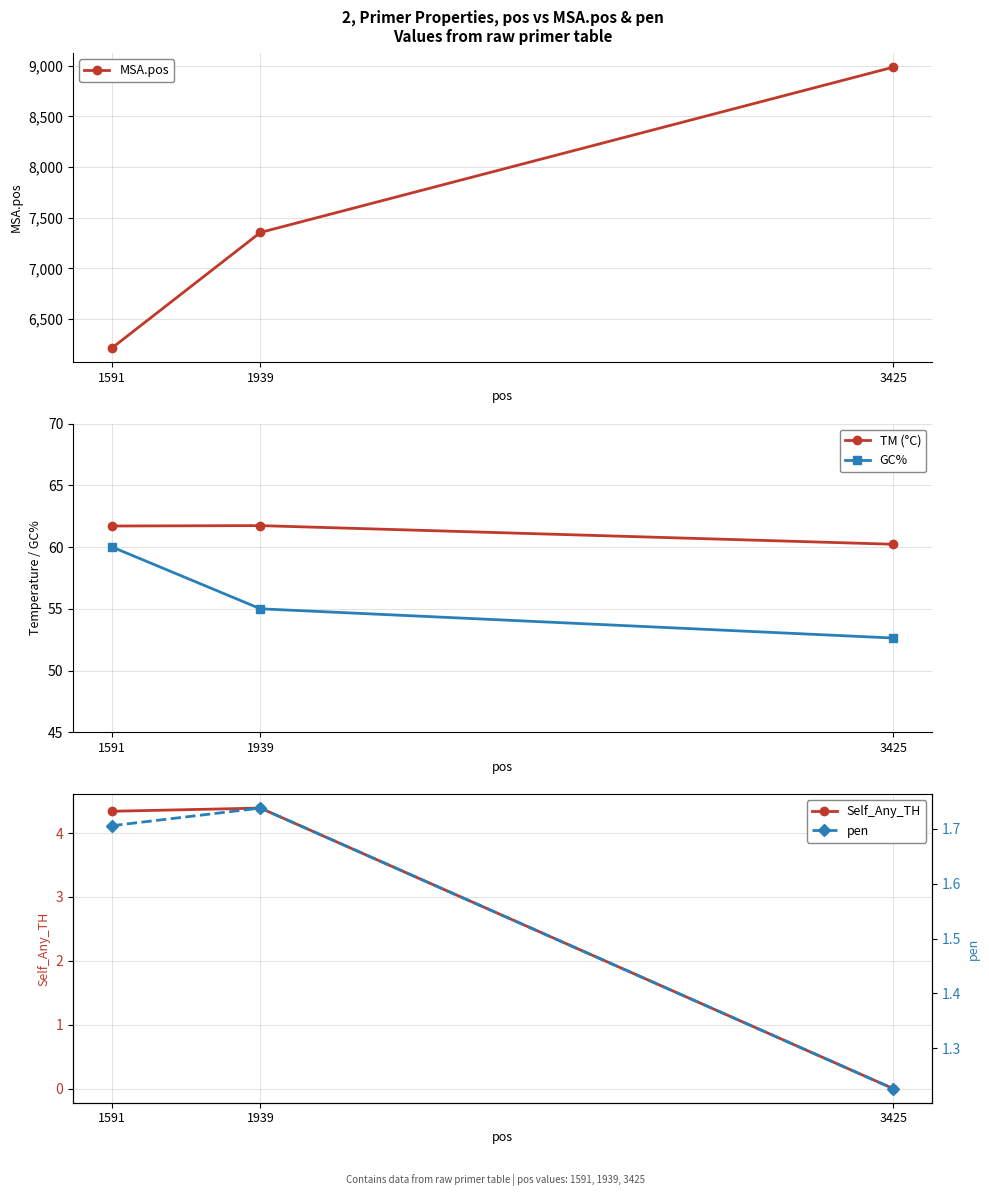

What are all the series names shown in the legend?

MSA.pos, TM (°C), GC%, Self_Any_TH, pen